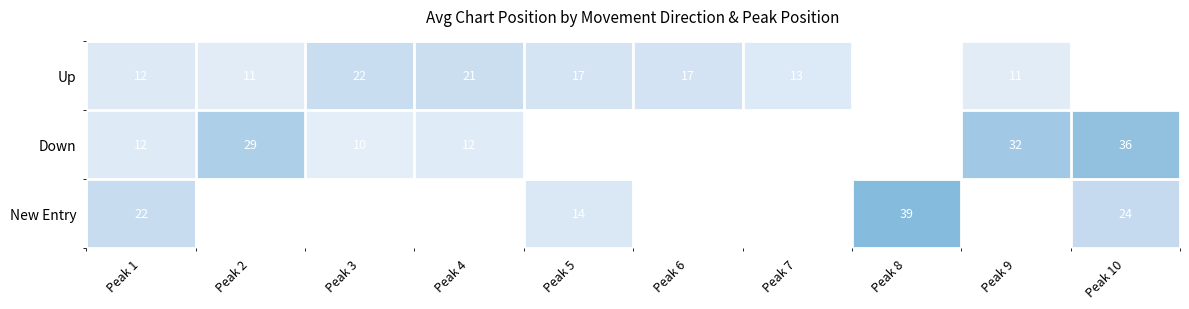

Count the number of data series in this chart.

3